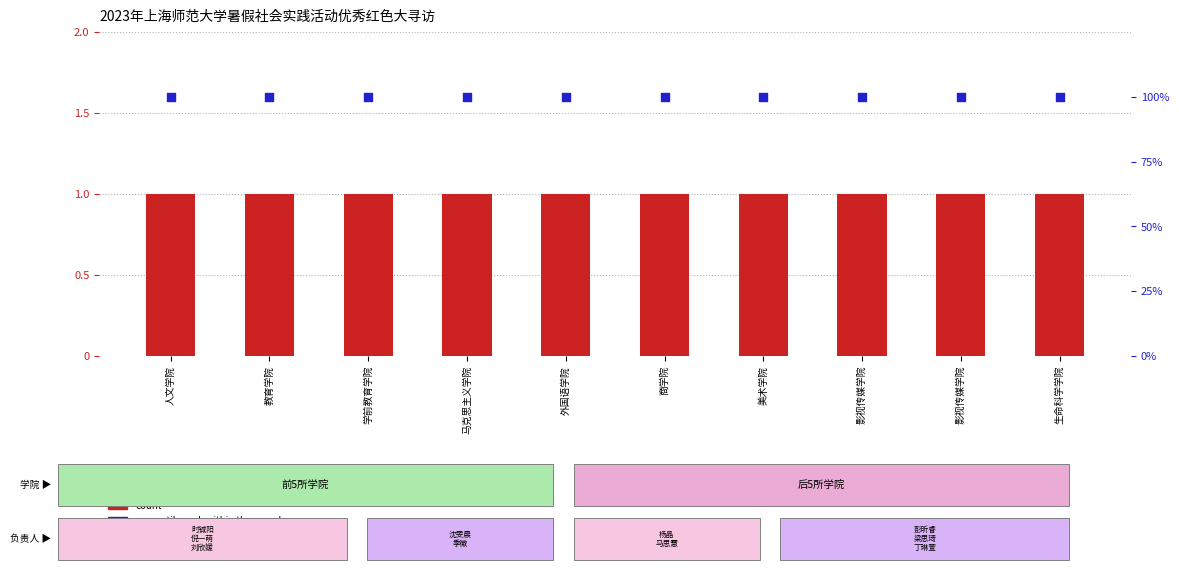

Which series has the largest total across all categories?

percentile rank within the sample